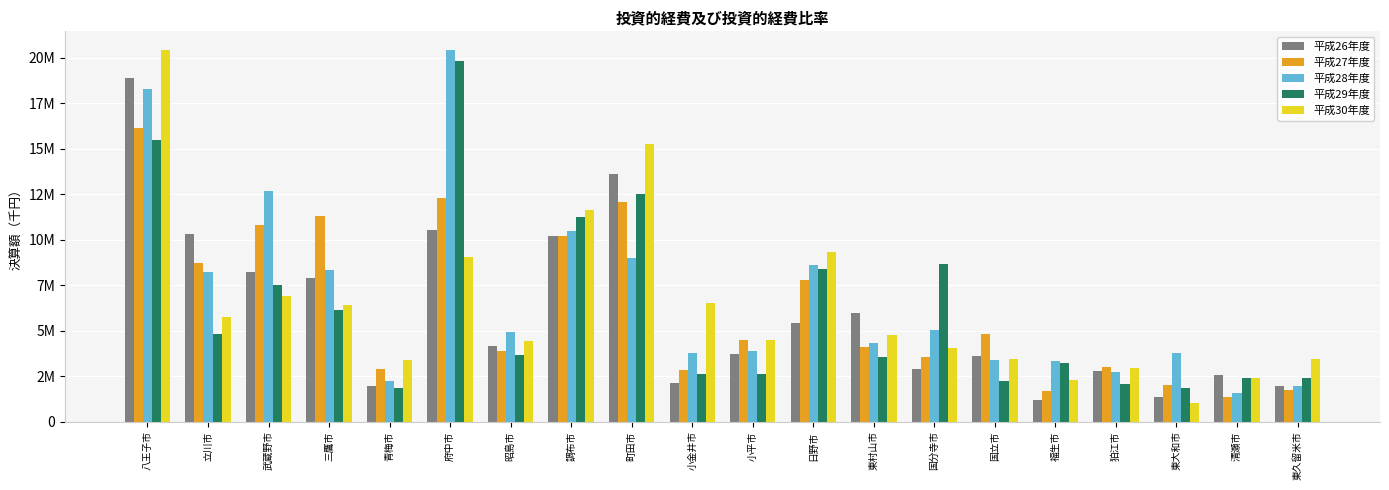

What is the difference between the highest and lowest values at 東村山市?

2422414